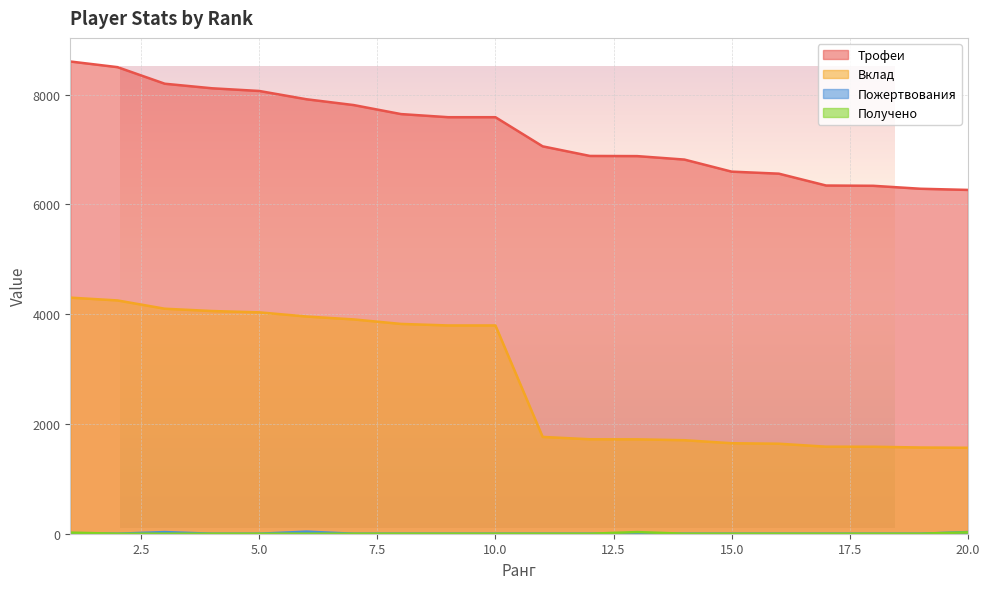

At which label is Вклад closest to 2934?

9